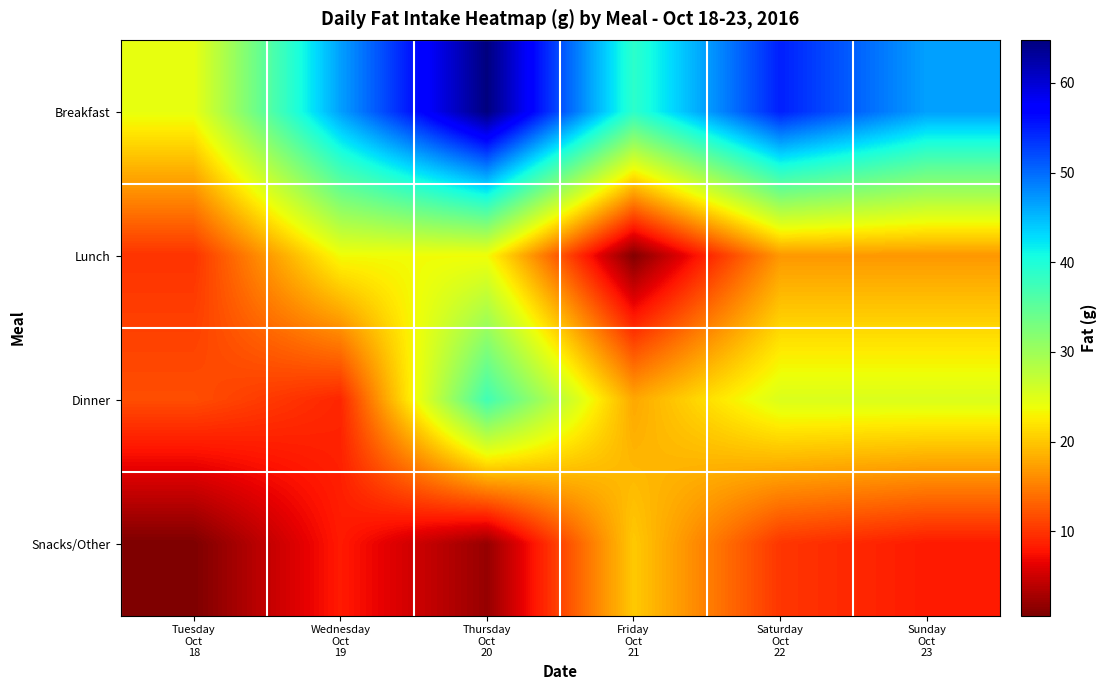

Reading right to left, extract all data points from this chart.

Breakfast: Sunday
Oct
23=46.6	Saturday
Oct
22=54.8	Friday
Oct
21=38.8	Thursday
Oct
20=64.8	Wednesday
Oct
19=46.6	Tuesday
Oct
18=24.2
Lunch: Sunday
Oct
23=16.8	Saturday
Oct
22=16.8	Friday
Oct
21=0.8	Thursday
Oct
20=23.6	Wednesday
Oct
19=23.6	Tuesday
Oct
18=9.9
Dinner: Sunday
Oct
23=25.3	Saturday
Oct
22=25.3	Friday
Oct
21=17.8	Thursday
Oct
20=37.2	Wednesday
Oct
19=9.0	Tuesday
Oct
18=11.7
Snacks/Other: Sunday
Oct
23=8.2	Saturday
Oct
22=10.1	Friday
Oct
21=20.1	Thursday
Oct
20=2.0	Wednesday
Oct
19=8.2	Tuesday
Oct
18=0.6